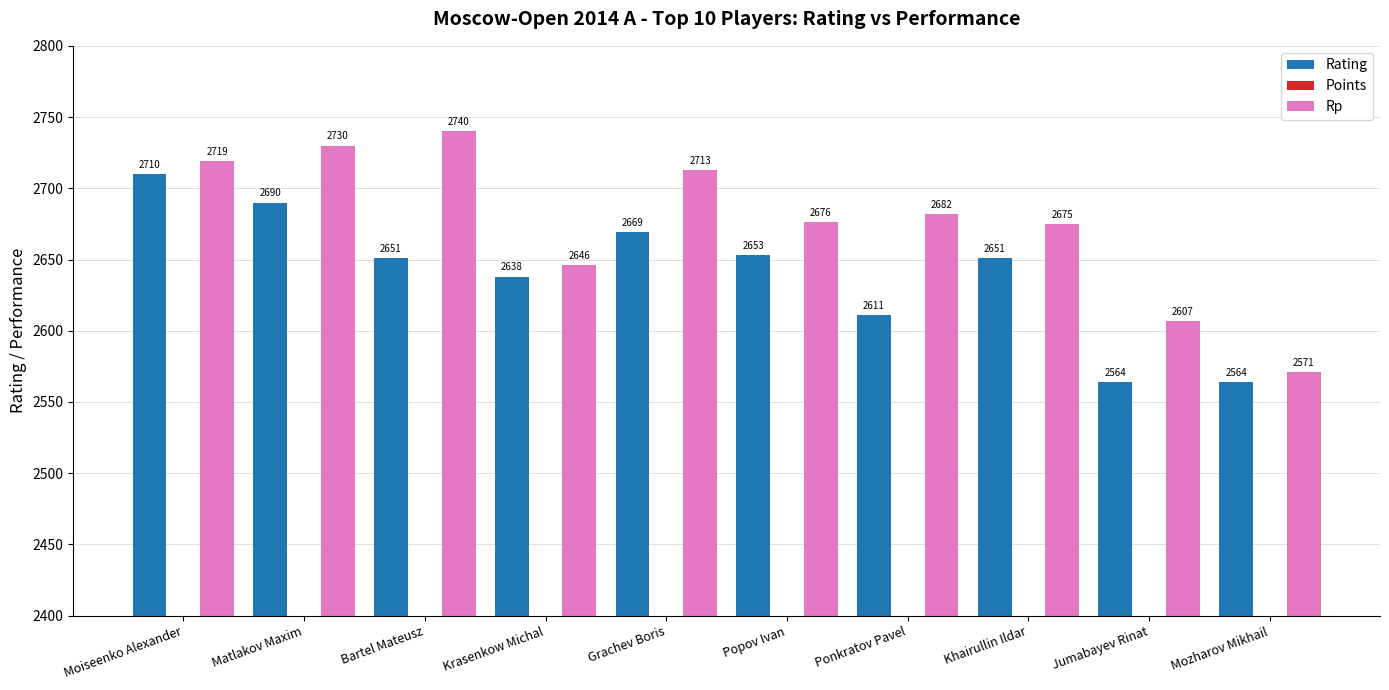

What position from the left is Krasenkow Michal?

4